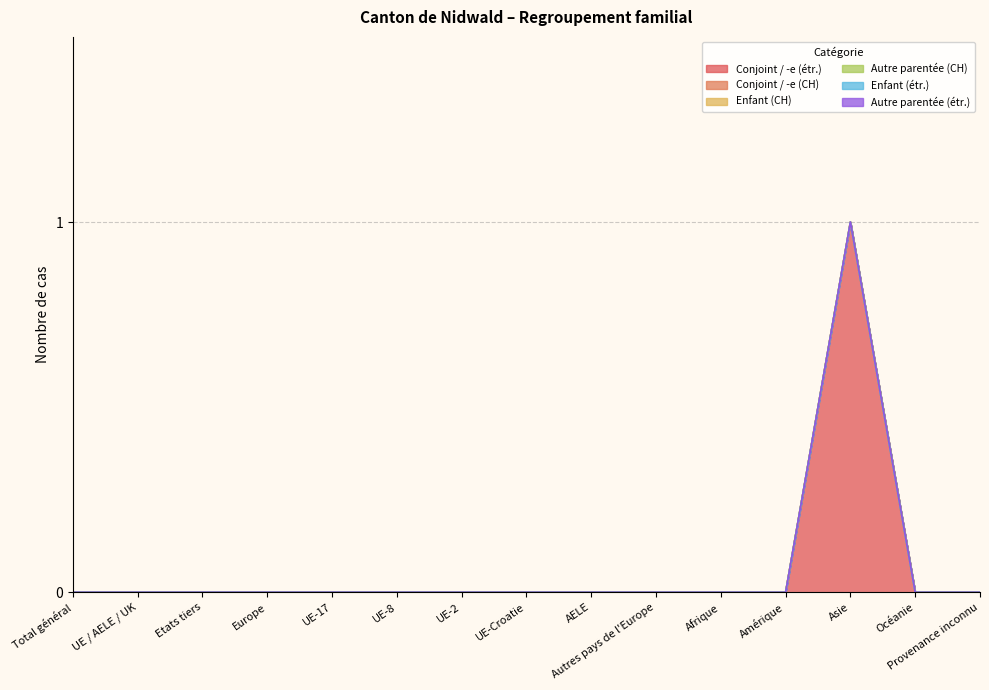

Between UE-8 and Autres pays de l'Europe, which series saw the biggest shift?

Conjoint / -e (étr.)